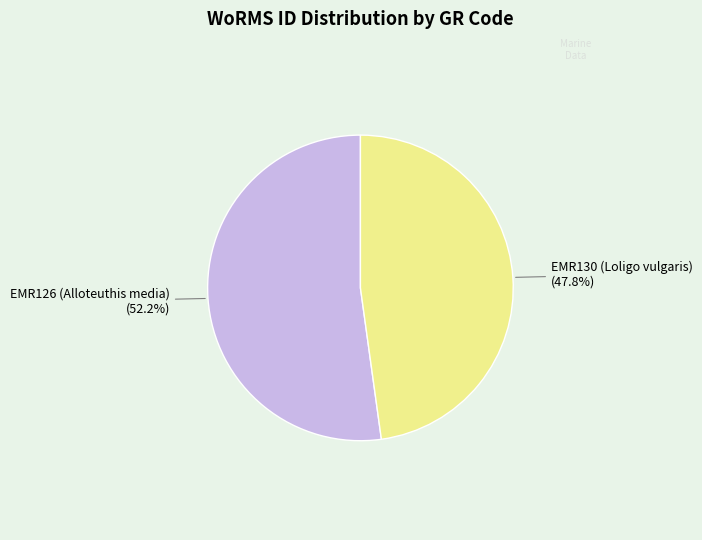

Count the number of slices in the pie.

2